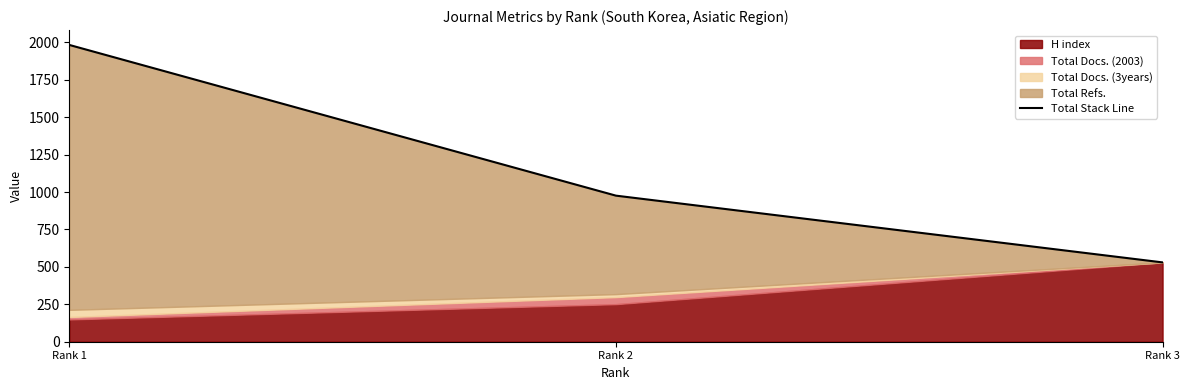

What is the difference between the values at Rank 2 and Rank 3?

446